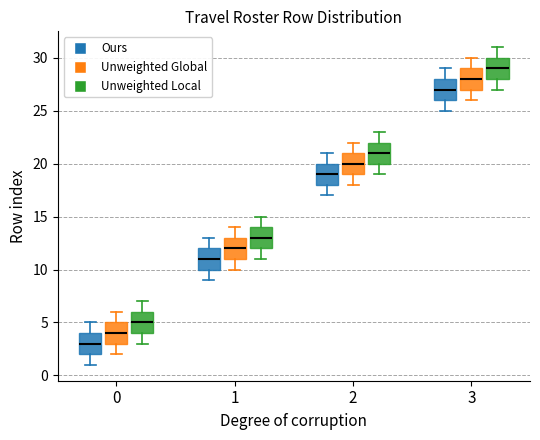

Reading left to right, transcribe this box plot: for each box, give where its median line is, the range the box spans, and where its two whiskers end, as read against the y-axis. The values are not printed on the chart, so give them approximately, as read against the axis.

0 (Ours): median 3, box 2 to 4, whiskers 1 to 5
0 (Unweighted Global): median 4, box 3 to 5, whiskers 2 to 6
0 (Unweighted Local): median 5, box 4 to 6, whiskers 3 to 7
1 (Ours): median 11, box 10 to 12, whiskers 9 to 13
1 (Unweighted Global): median 12, box 11 to 13, whiskers 10 to 14
1 (Unweighted Local): median 13, box 12 to 14, whiskers 11 to 15
2 (Ours): median 19, box 18 to 20, whiskers 17 to 21
2 (Unweighted Global): median 20, box 19 to 21, whiskers 18 to 22
2 (Unweighted Local): median 21, box 20 to 22, whiskers 19 to 23
3 (Ours): median 27, box 26 to 28, whiskers 25 to 29
3 (Unweighted Global): median 28, box 27 to 29, whiskers 26 to 30
3 (Unweighted Local): median 29, box 28 to 30, whiskers 27 to 31